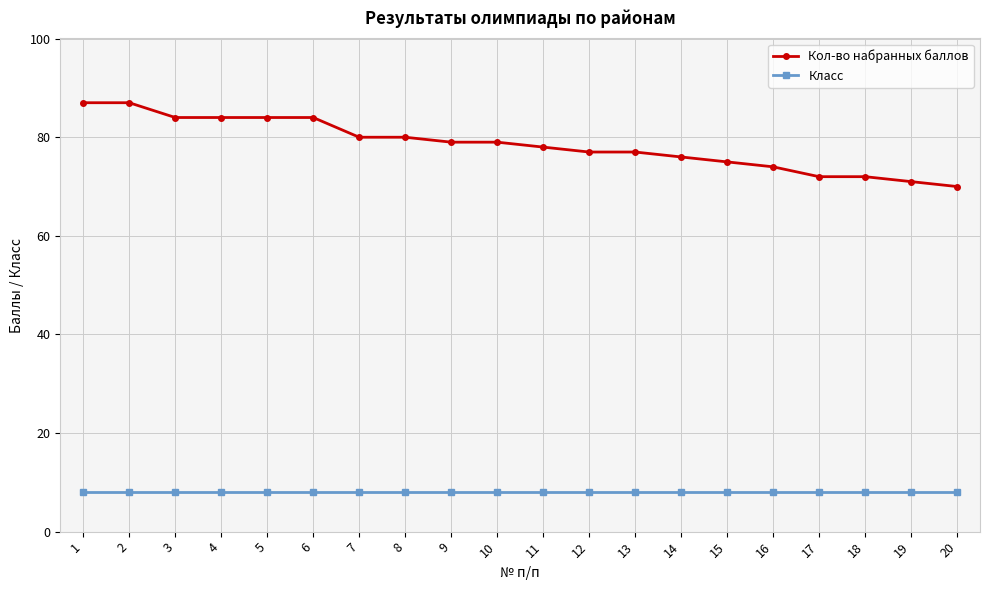

Rank the series by their average value, from lowest to highest.

Класс, Кол-во набранных баллов